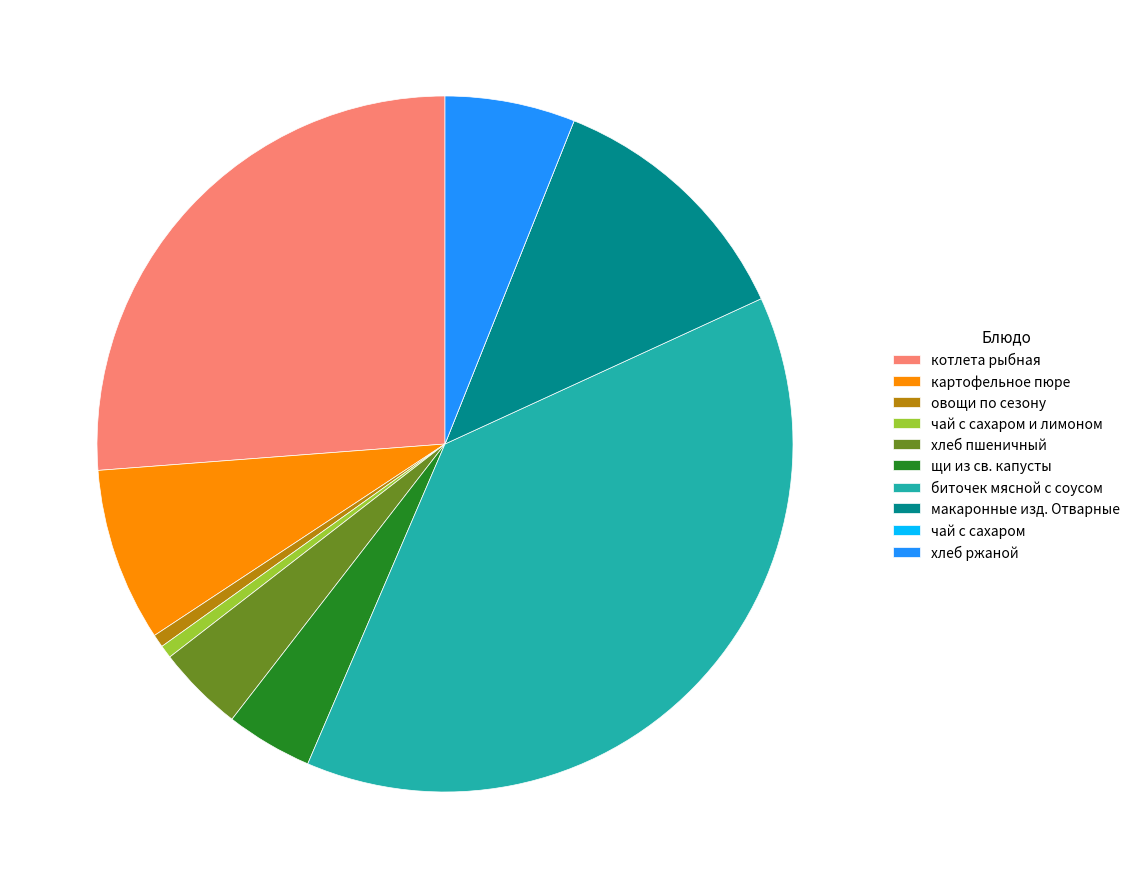

Which has a higher value, макаронные изд. Отварные or хлеб пшеничный?

макаронные изд. Отварные